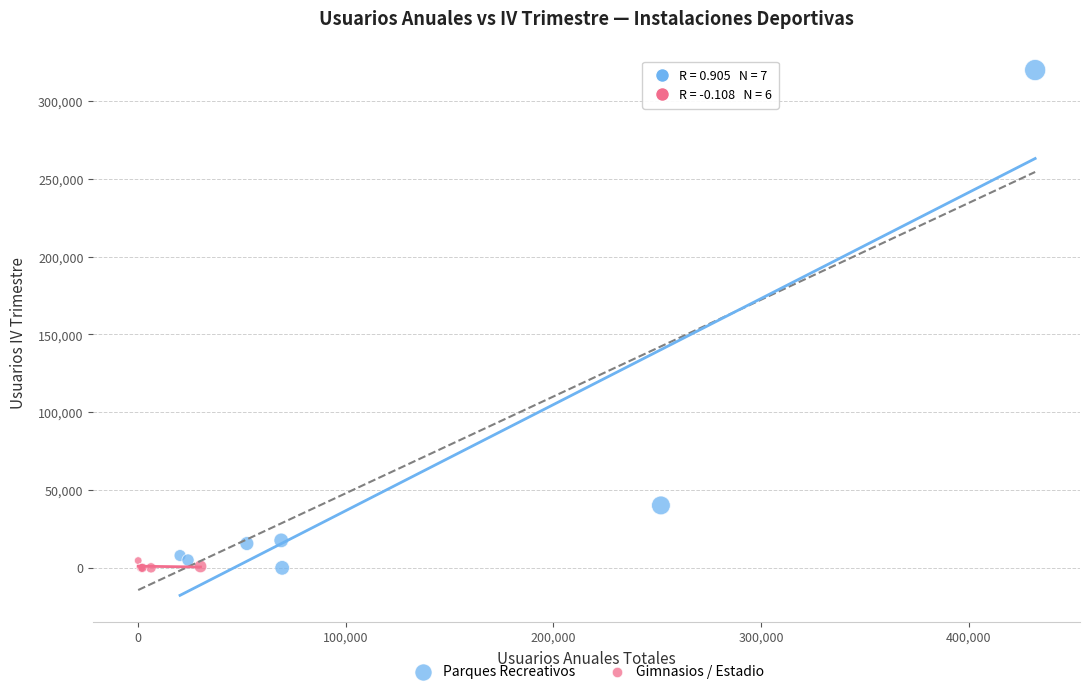

Which series reaches the maximum Y coordinate?

Parques Recreativos